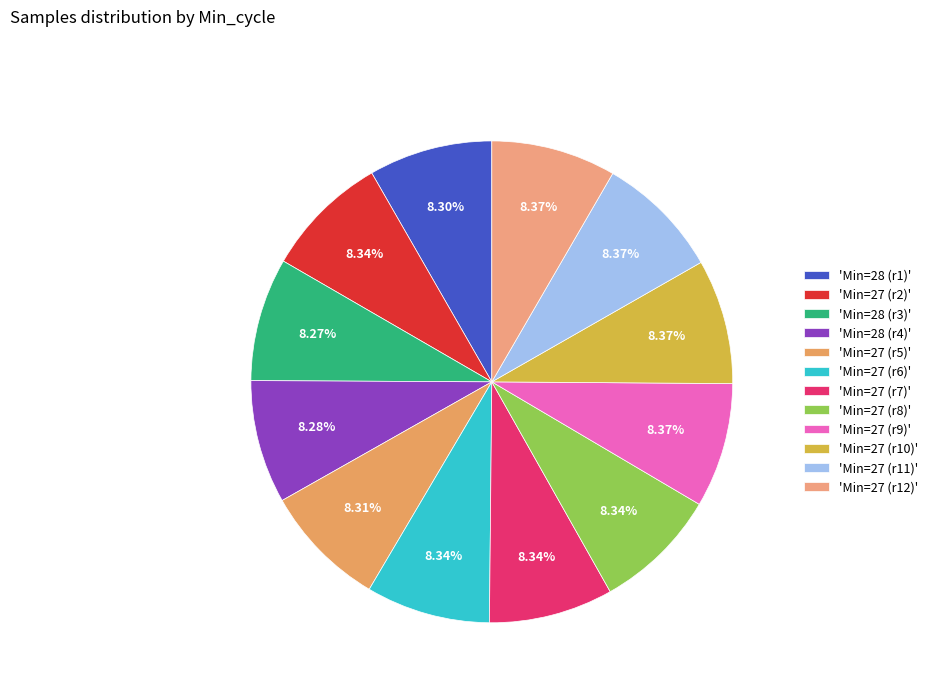

How many slices are in this pie chart?

12